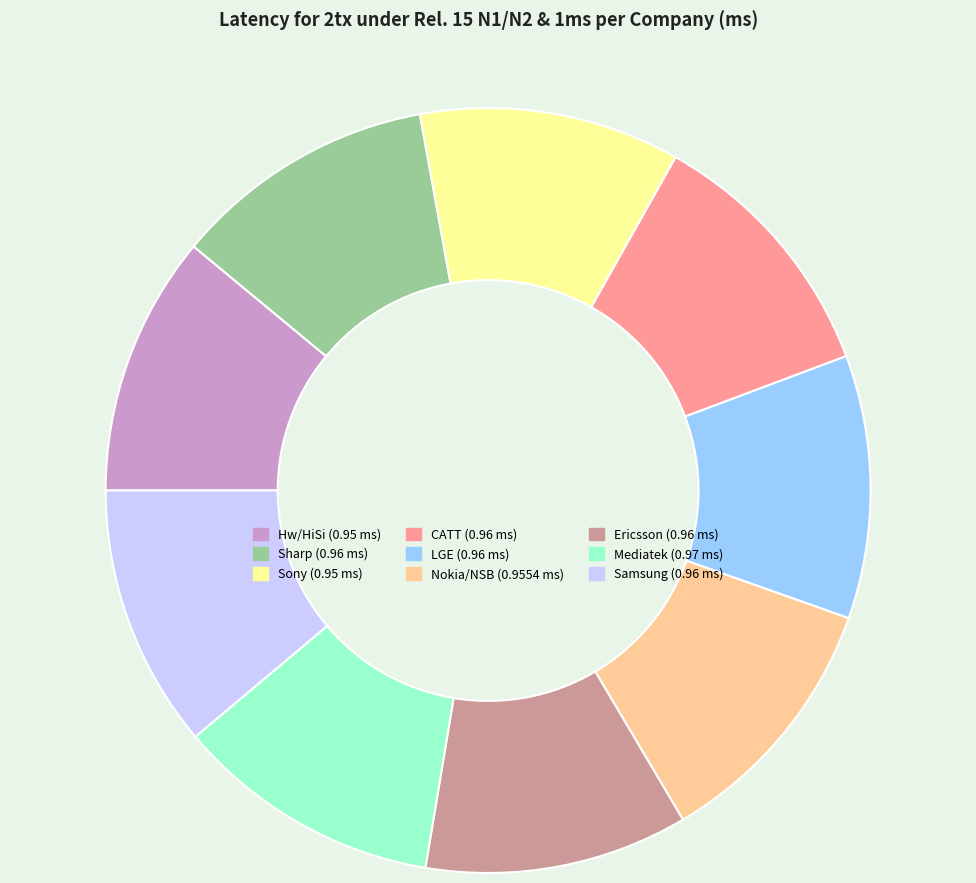

Does Nokia/NSB account for over 50% of the chart?

No